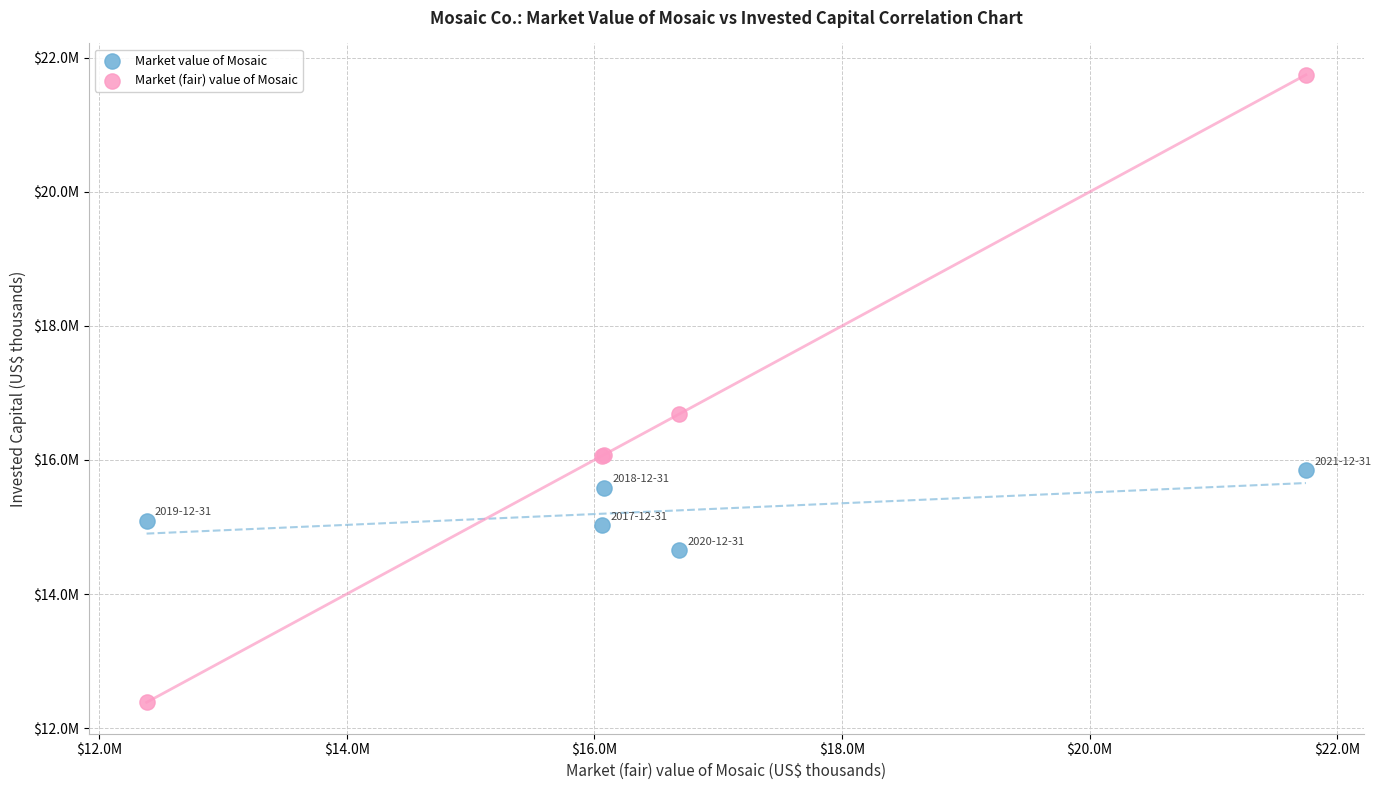

What are all the series names shown in the legend?

Market value of Mosaic, Market (fair) value of Mosaic